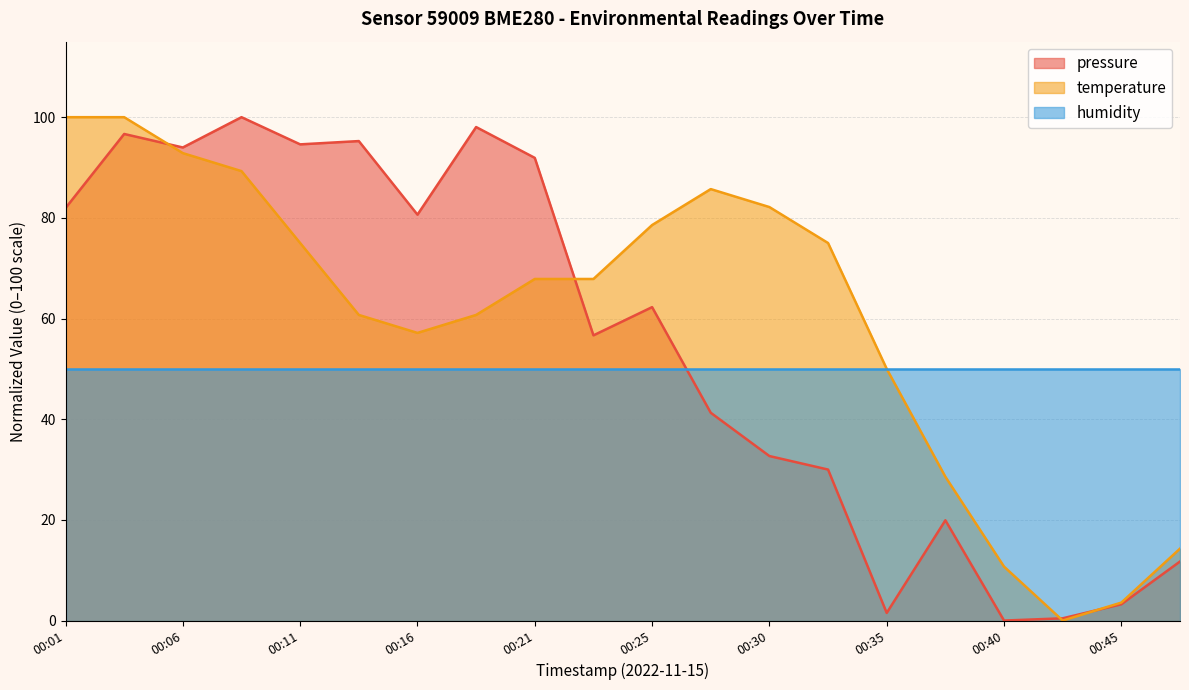

Which series changed the most between 00:33 and 00:45?

temperature